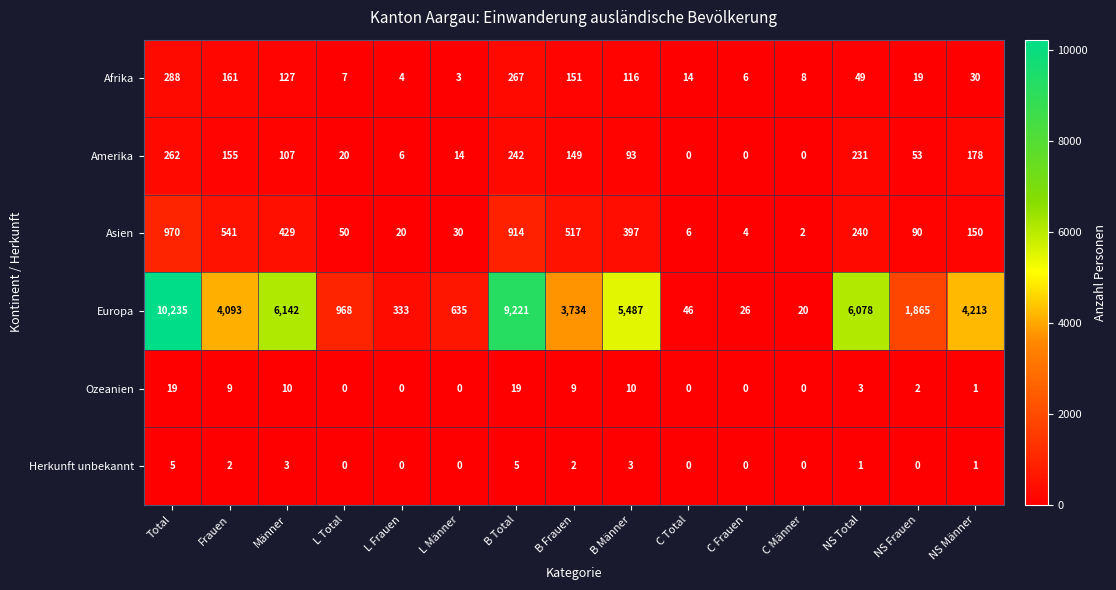

Between Total and C Männer, which series saw the biggest shift?

Europa